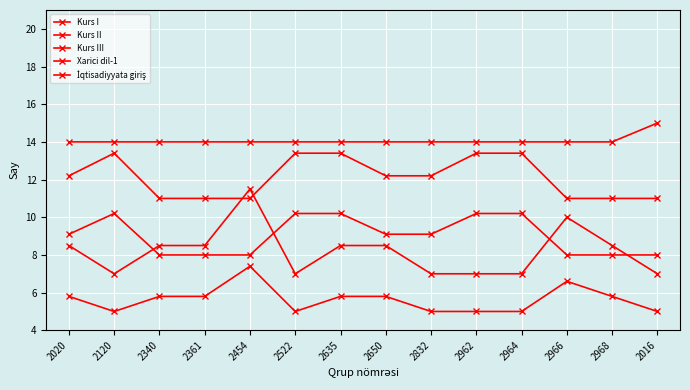

Count the number of categories in the chart.

14